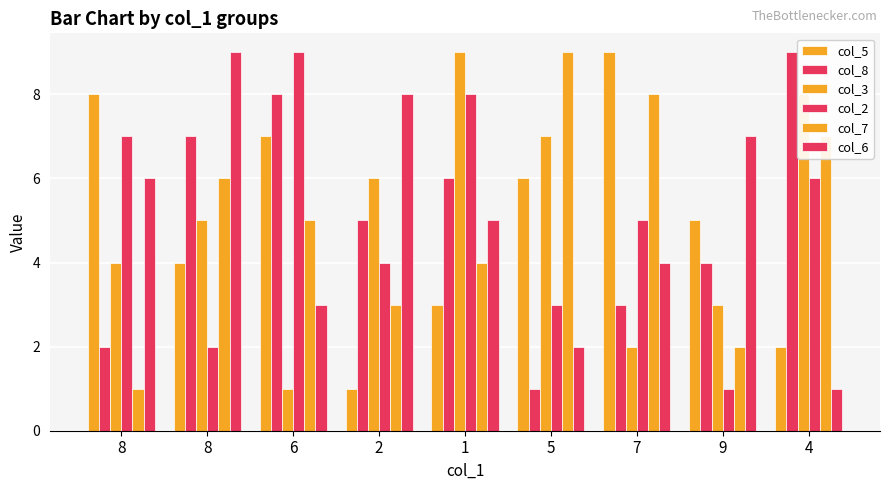

How many values in the col_8 series are below 5?

4